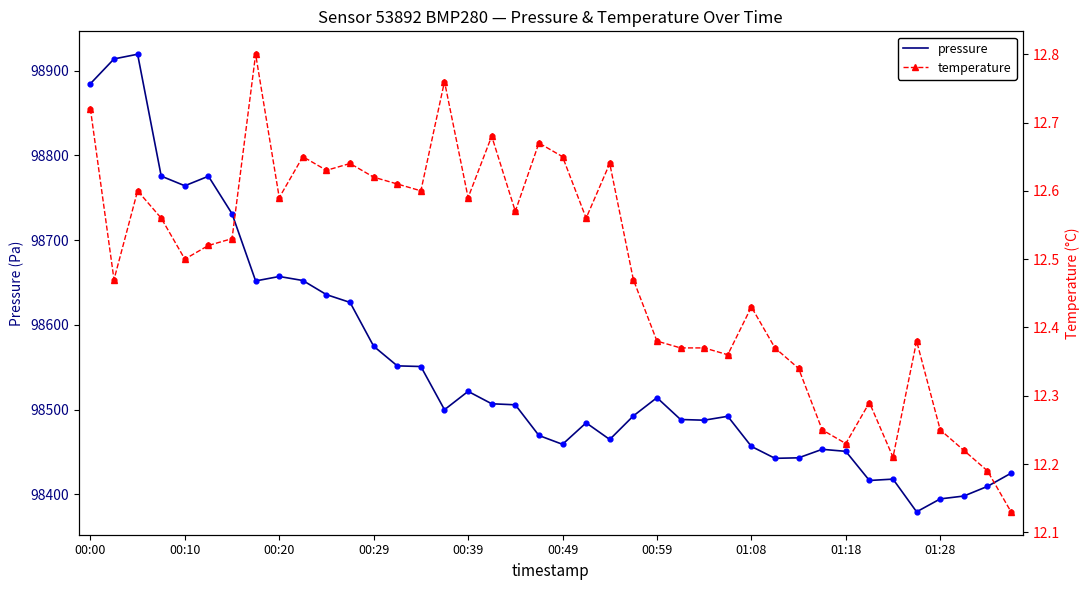

Which series has the largest total across all categories?

pressure